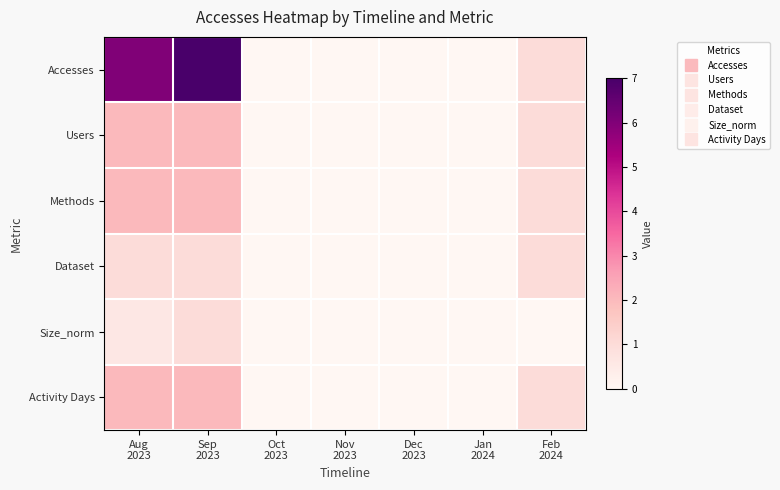

At which category does the chart reach its minimum across all series?

Oct
2023